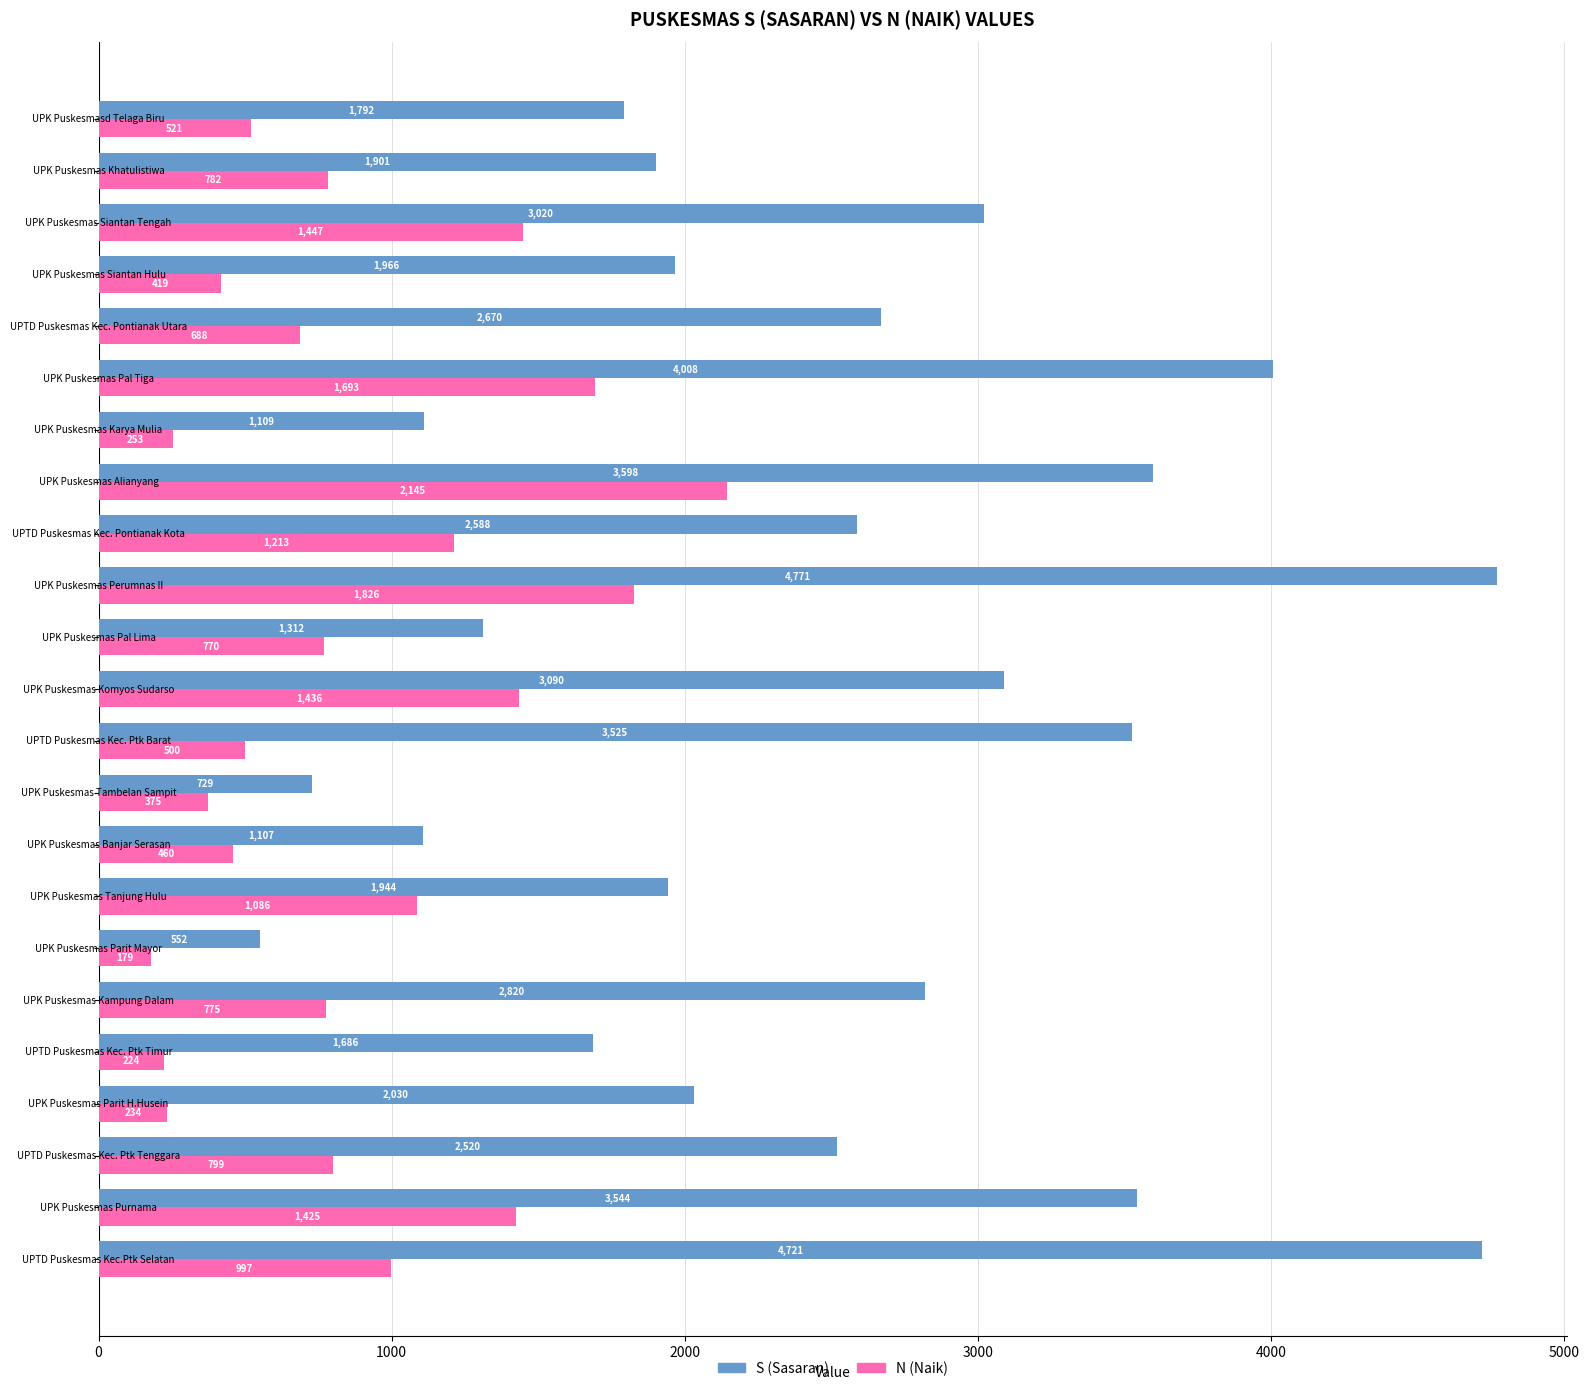

How many data points does each series have?

23